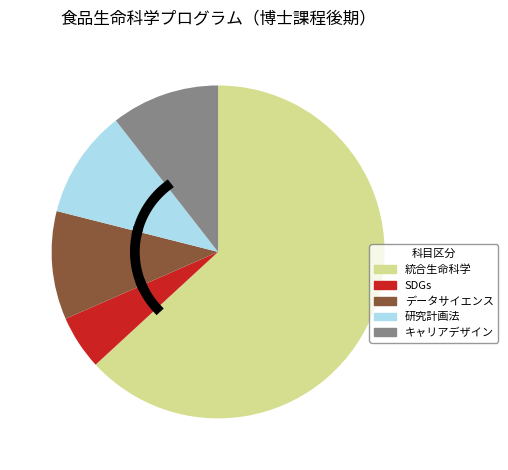

The 生命科学研究計画法 slice represents 11% of the pie. True or false?

True